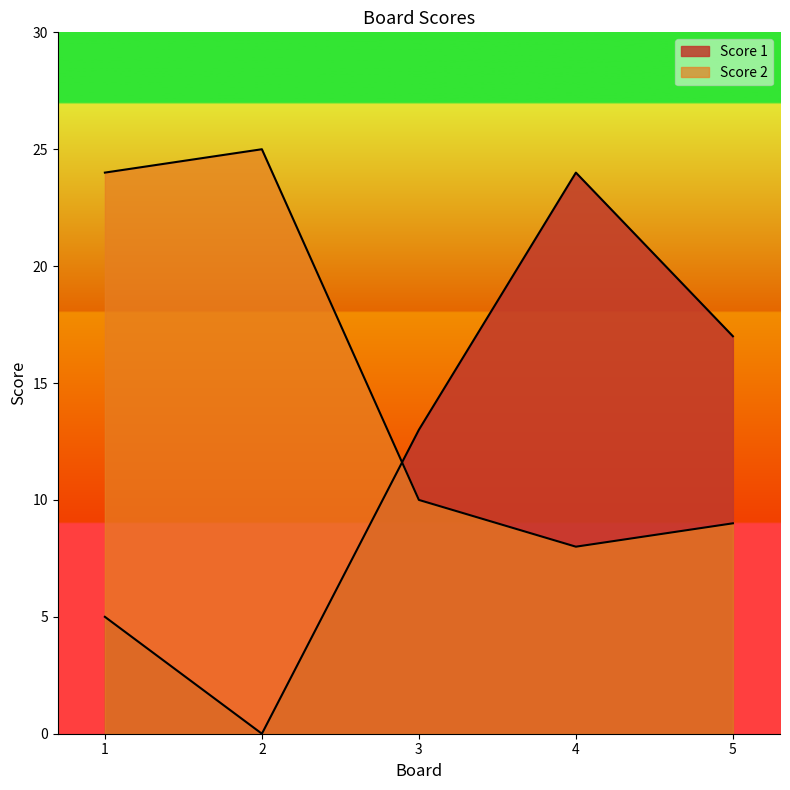

Which series has the largest total across all categories?

Score 2